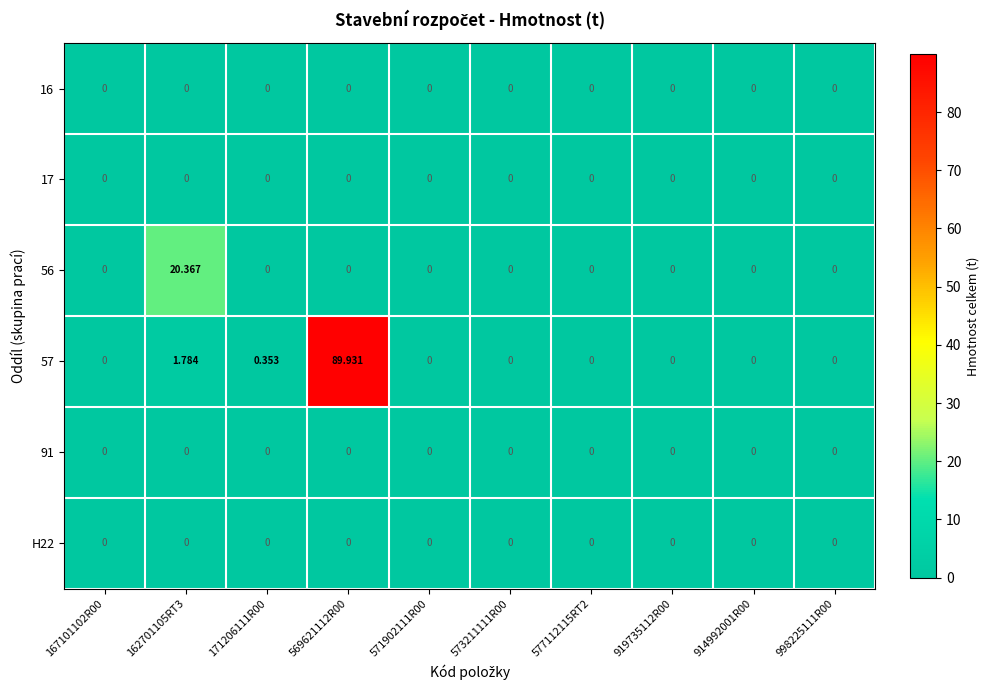

At which category is the sum across all series the highest?

569621112R00